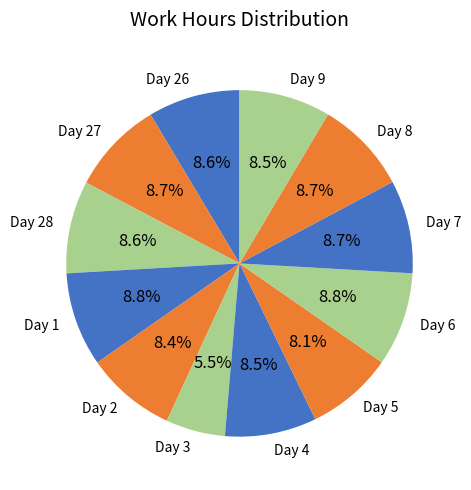

How many slices are in this pie chart?

12